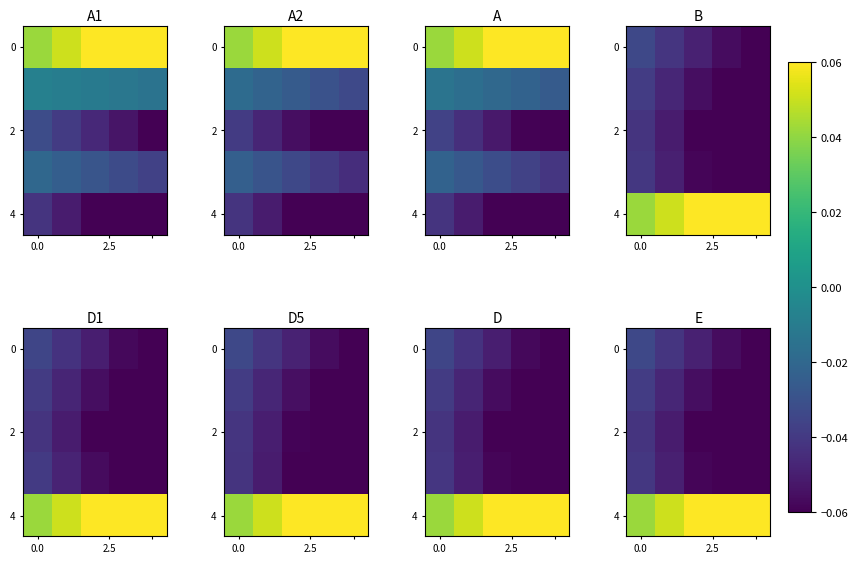

What is the spread (max minus min) of values at 2?

0.1